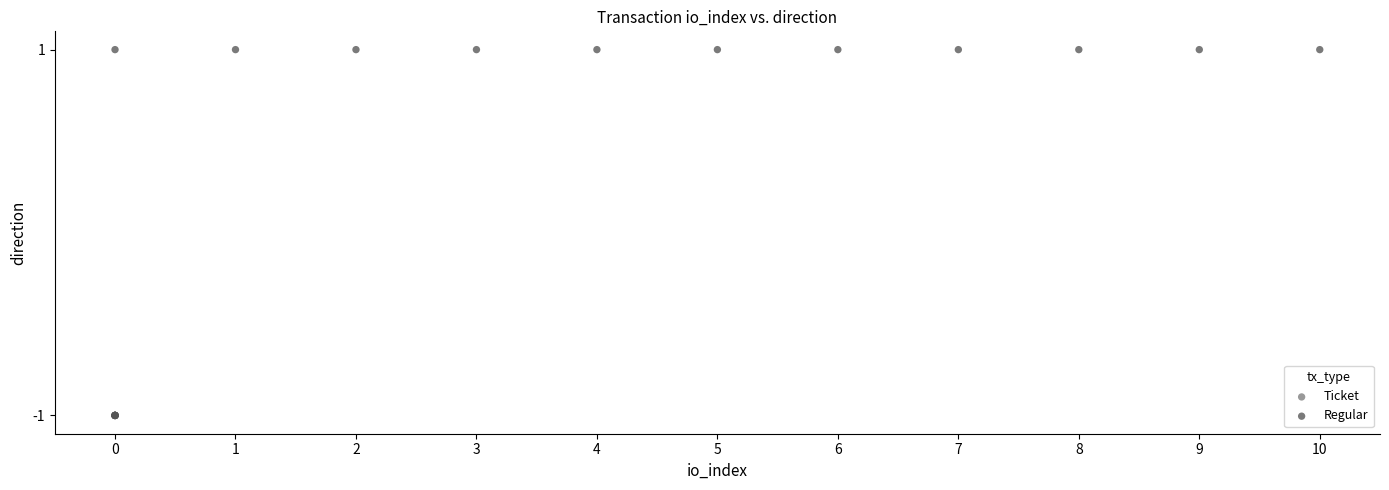

What are all the series names shown in the legend?

Ticket, Regular